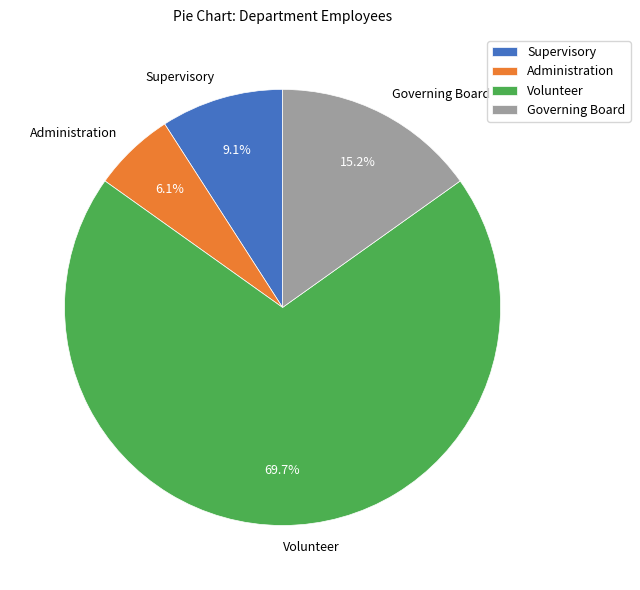

Is it true that Governing Board is 15% of the pie?

True